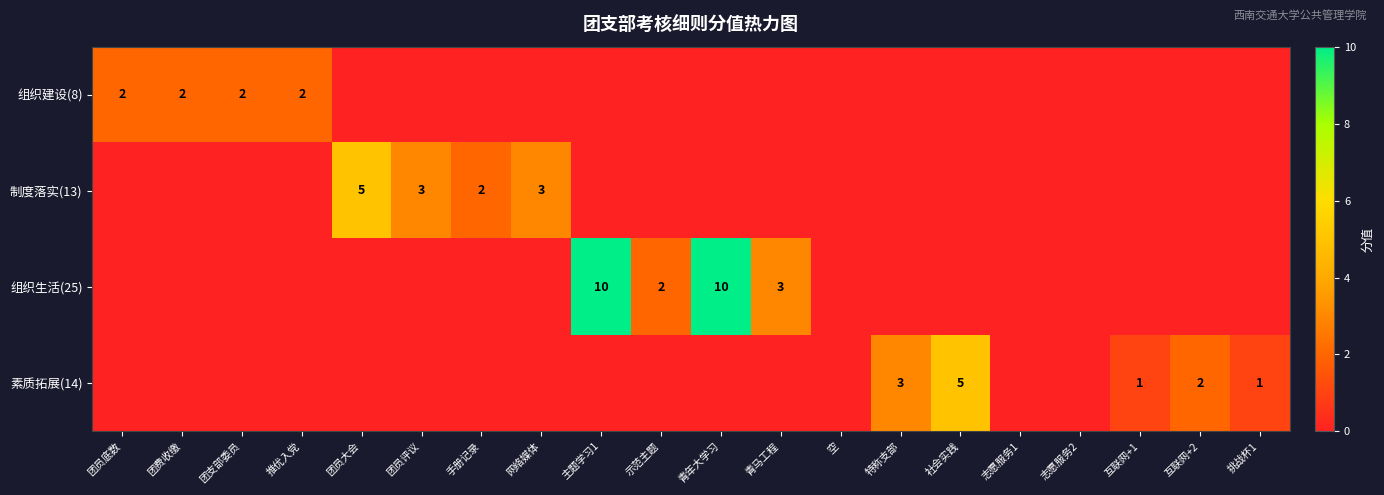

Is it true that 组织生活(25) equals 1 at 示范主题?

False